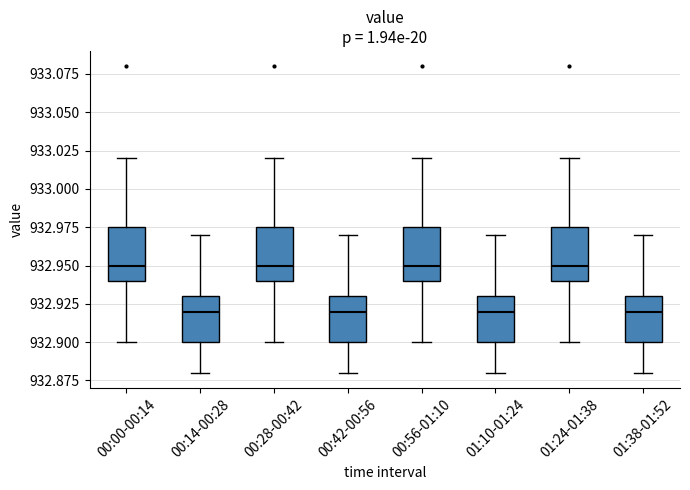

Where is the lower edge of the box for 01:24-01:38 on the y-axis? The values are not printed on the chart, so give them approximately, as read against the axis.

932.940